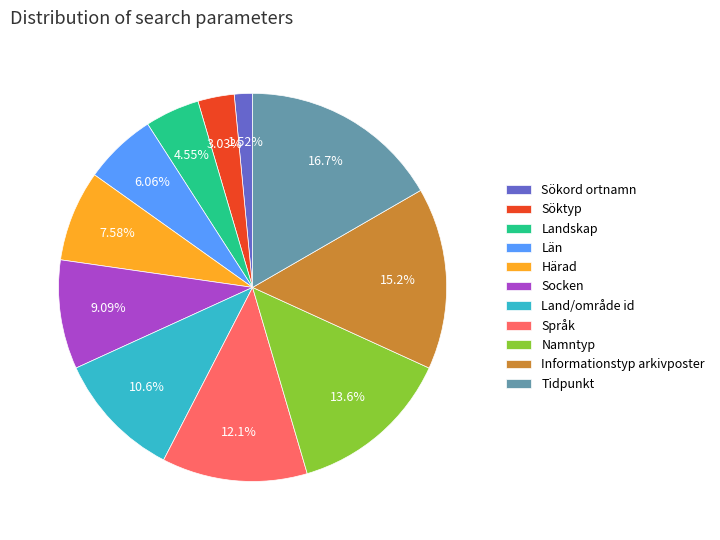

Does any single category account for the majority?

No